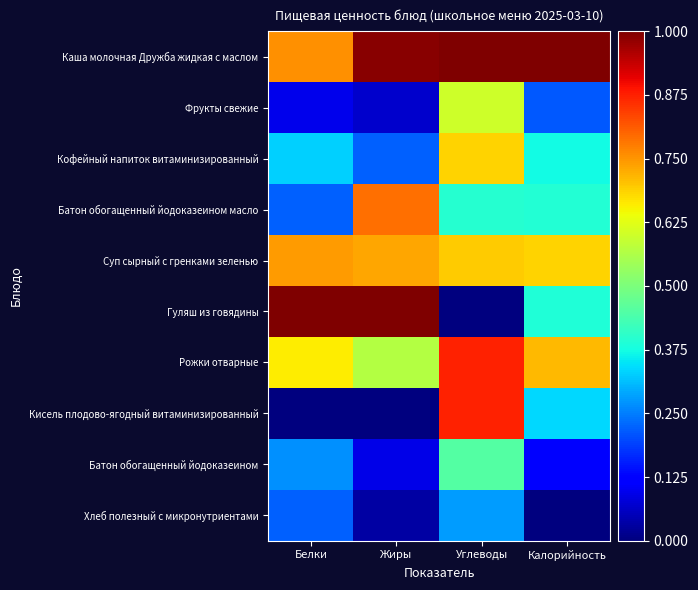

Which series changed the most between Жиры and Калорийность?

Гуляш из говядины